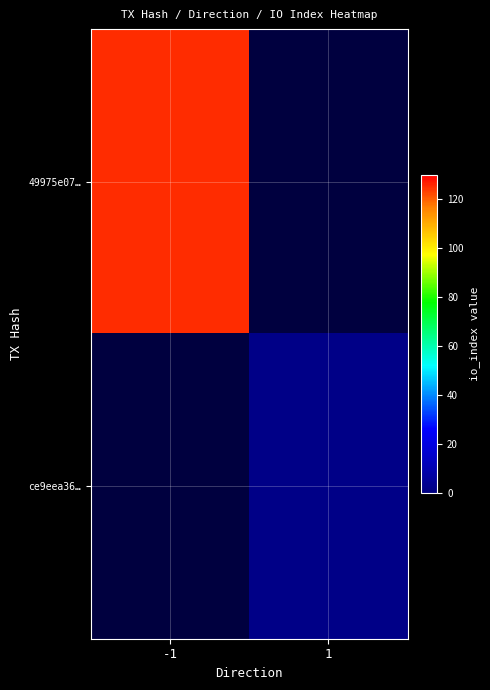

At 1, list the series in order from smallest to largest.

49975e07…, ce9eea36…